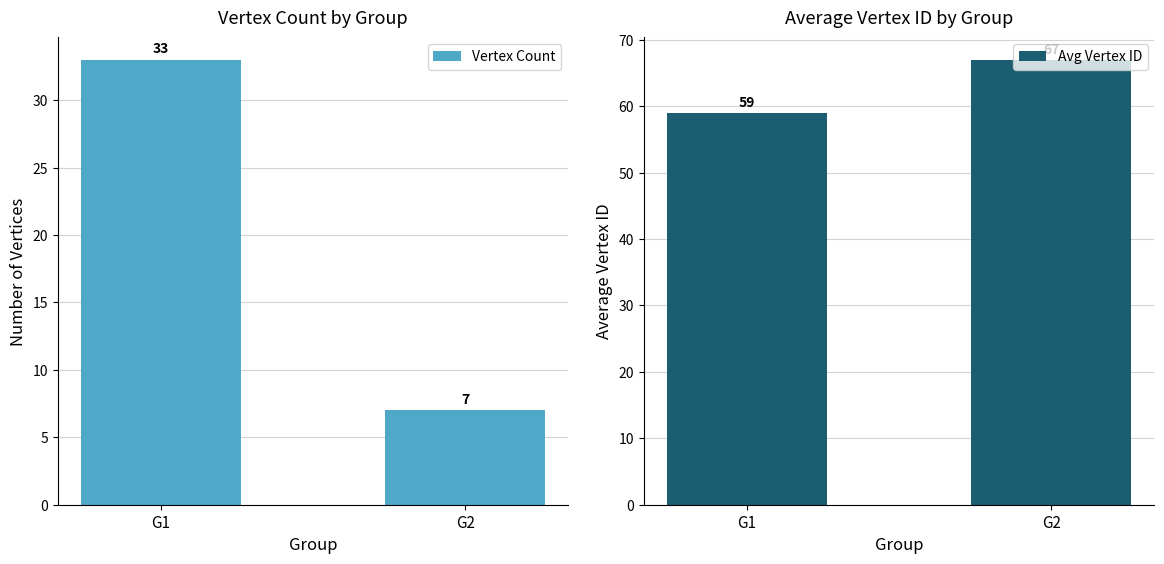

Which category has the highest value across all series?

G2